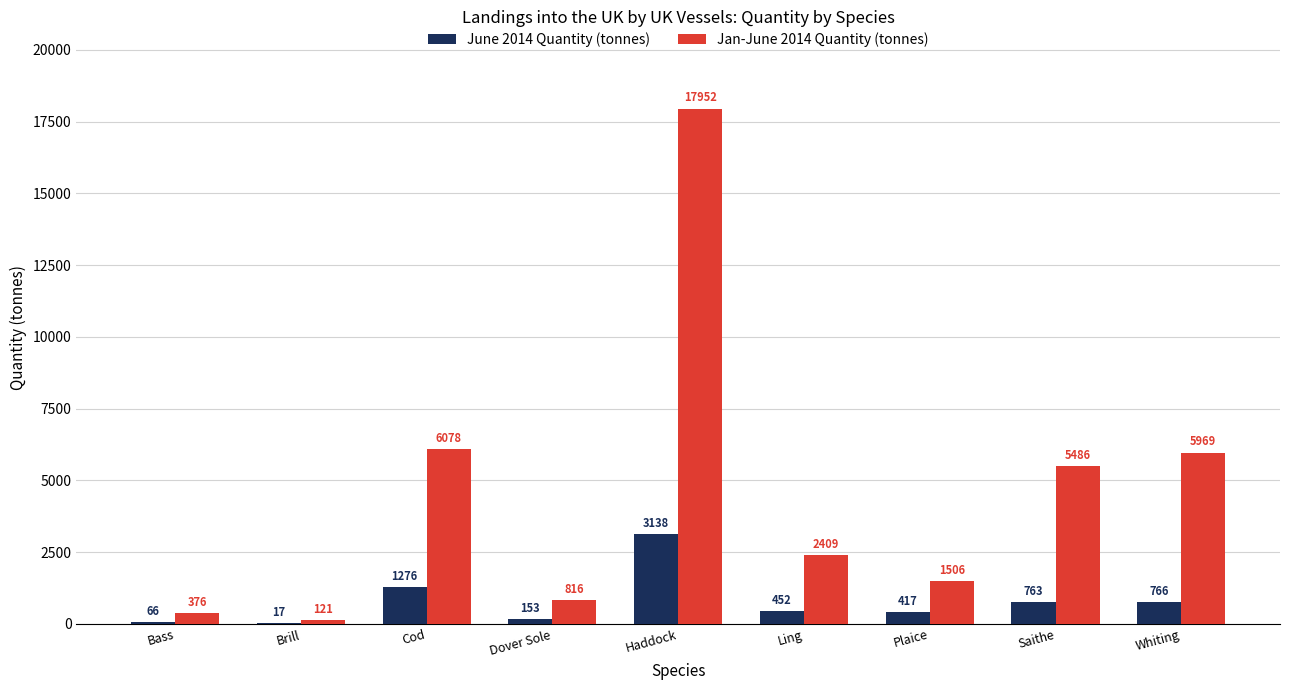

At which label does Jan-June 2014 Quantity (tonnes) first exceed 2408?

Cod